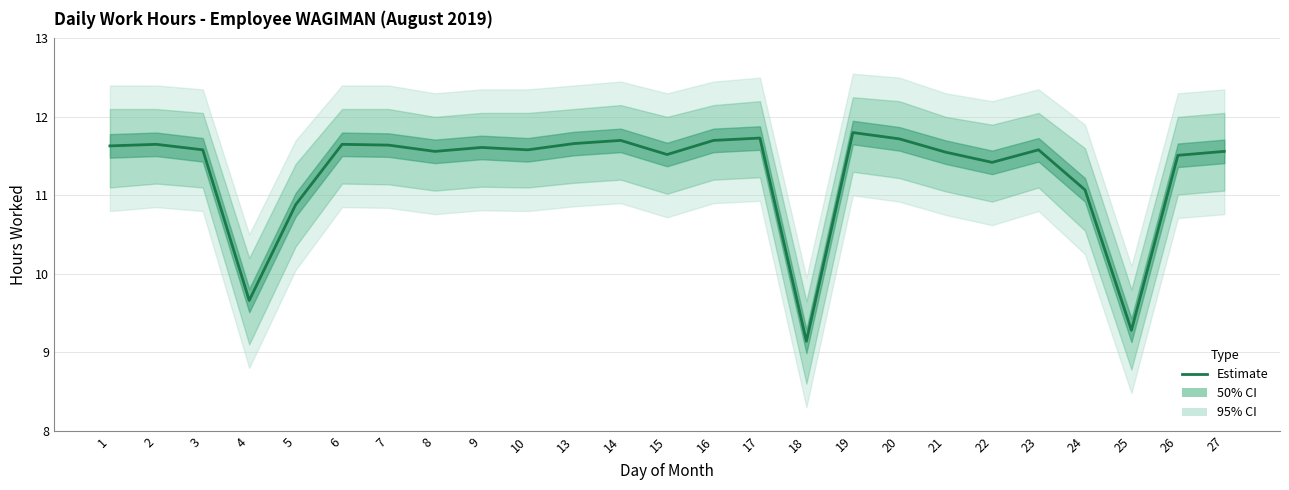

Reading left to right, what are all the values shown in this chart?

1=11.6	2=11.7	3=11.6	4=9.7	5=10.9	6=11.7	7=11.6	8=11.6	9=11.6	10=11.6	13=11.7	14=11.7	15=11.5	16=11.7	17=11.7	18=9.1	19=11.8	20=11.7	21=11.6	22=11.4	23=11.6	24=11.1	25=9.3	26=11.5	27=11.6